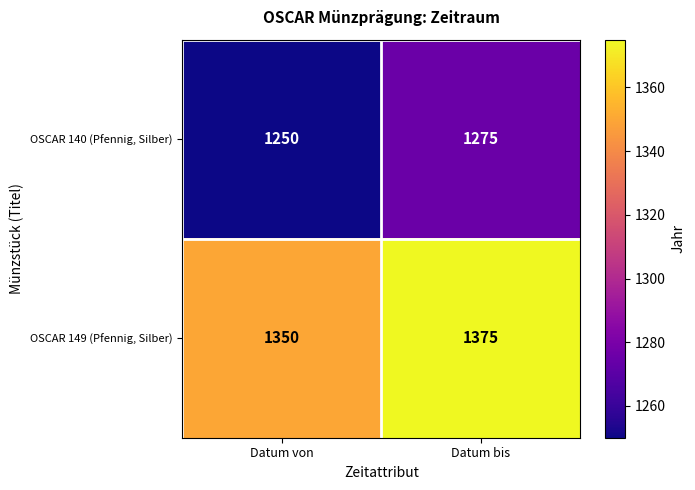

What is the approximate value of OSCAR 140 (Pfennig, Silber) at Datum von?

1250